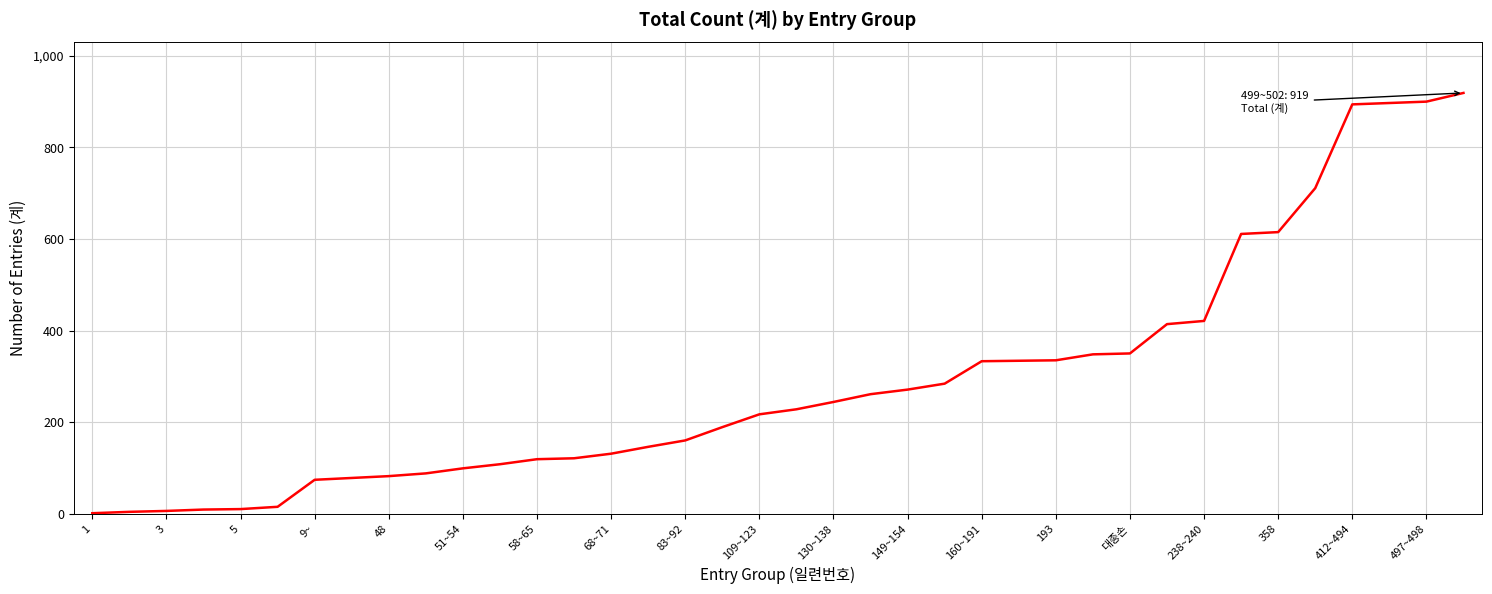

What is the difference between the maximum and minimum values?

918